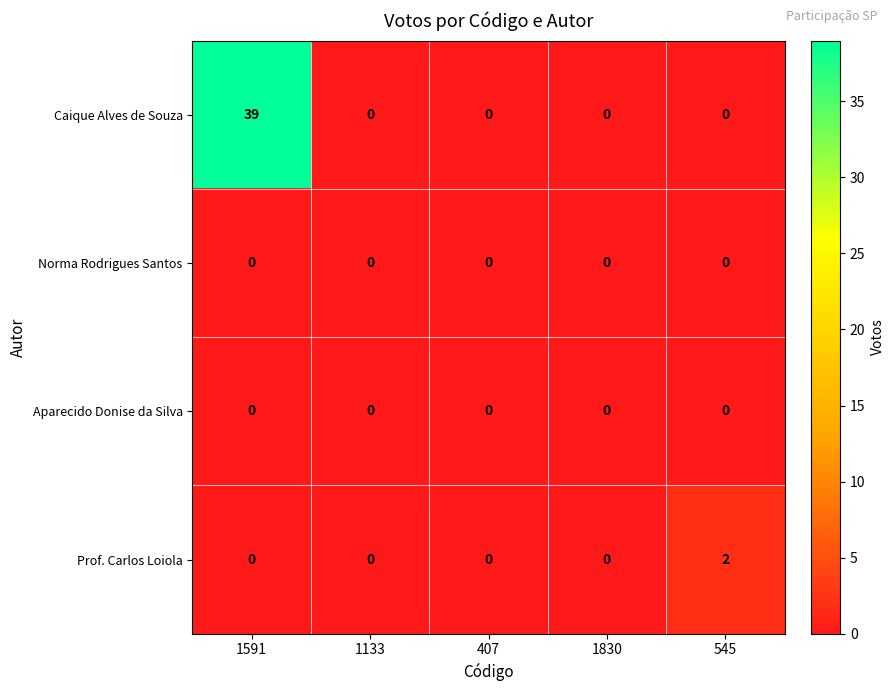

What is the maximum value shown in the chart?

39